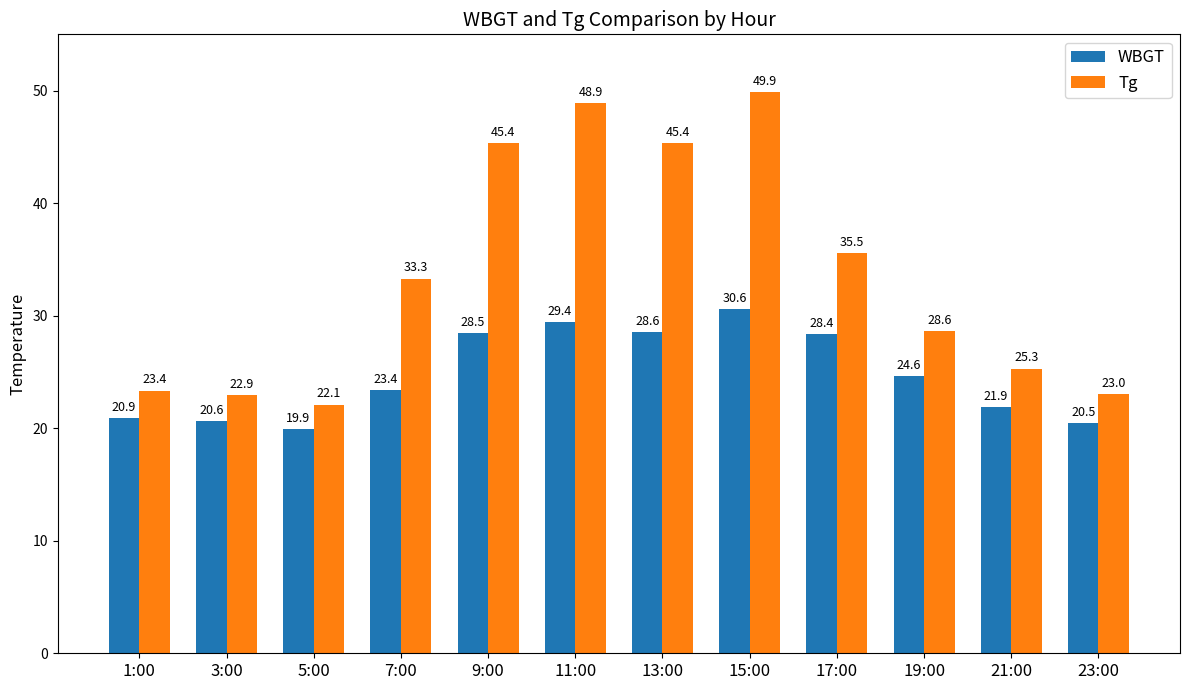

List the labels in order of WBGT value, smallest first.

5:00, 23:00, 3:00, 1:00, 21:00, 7:00, 19:00, 17:00, 9:00, 13:00, 11:00, 15:00